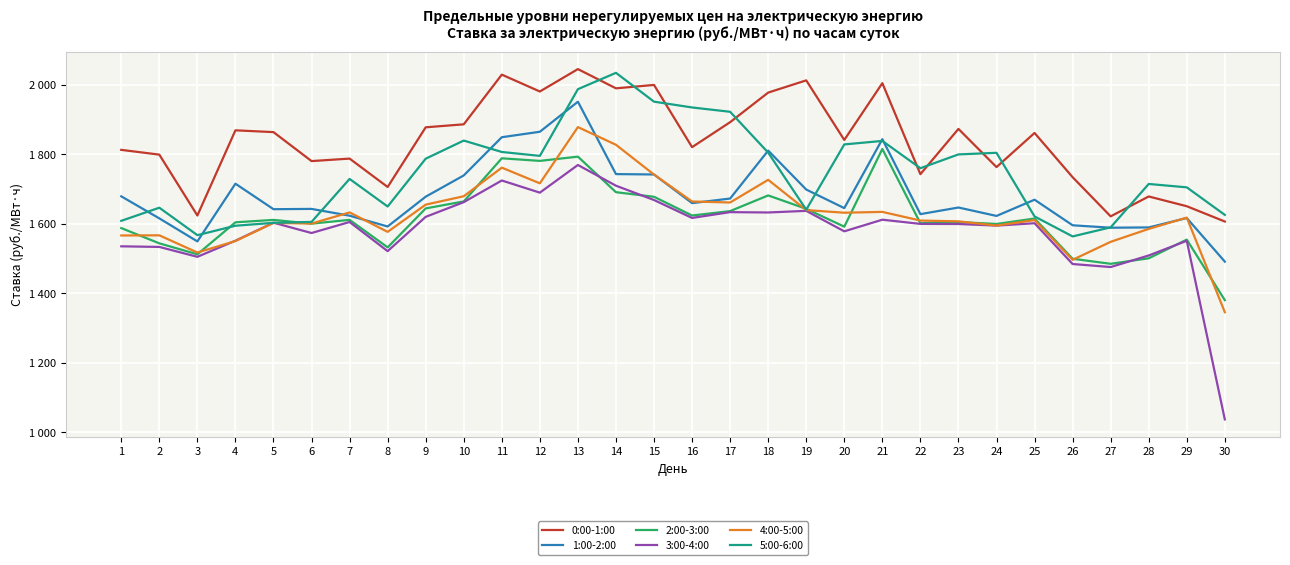

What are all the series names shown in the legend?

0:00-1:00, 1:00-2:00, 2:00-3:00, 3:00-4:00, 4:00-5:00, 5:00-6:00